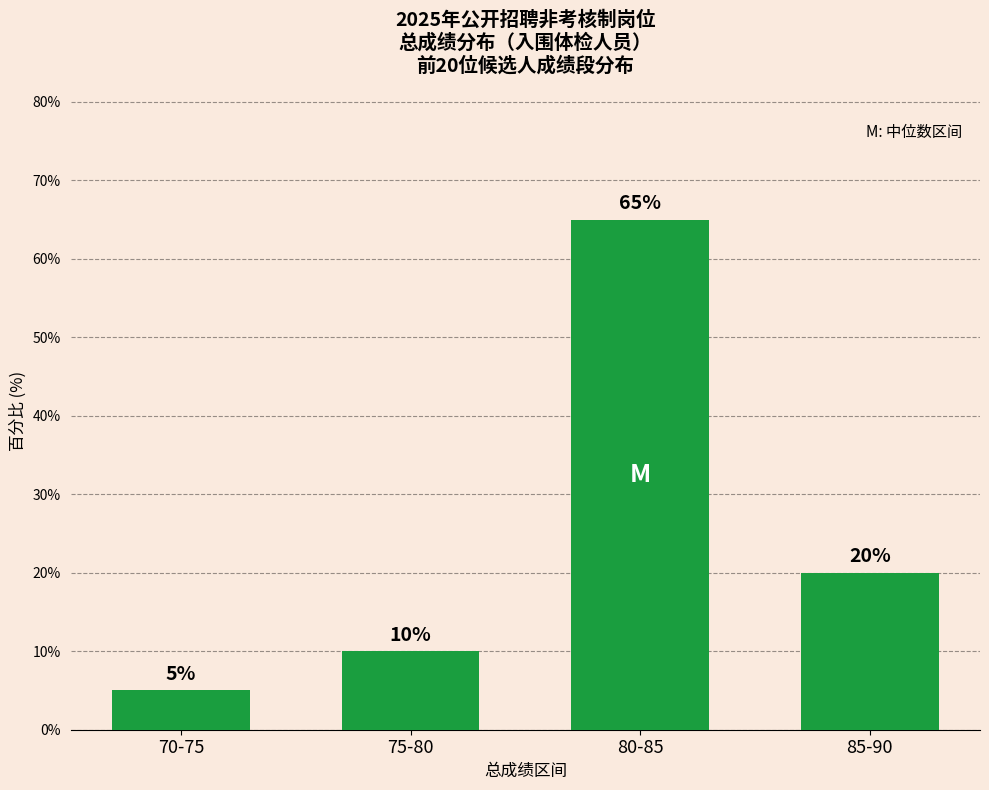

What is the label of the 2nd bar from the left?

75-80